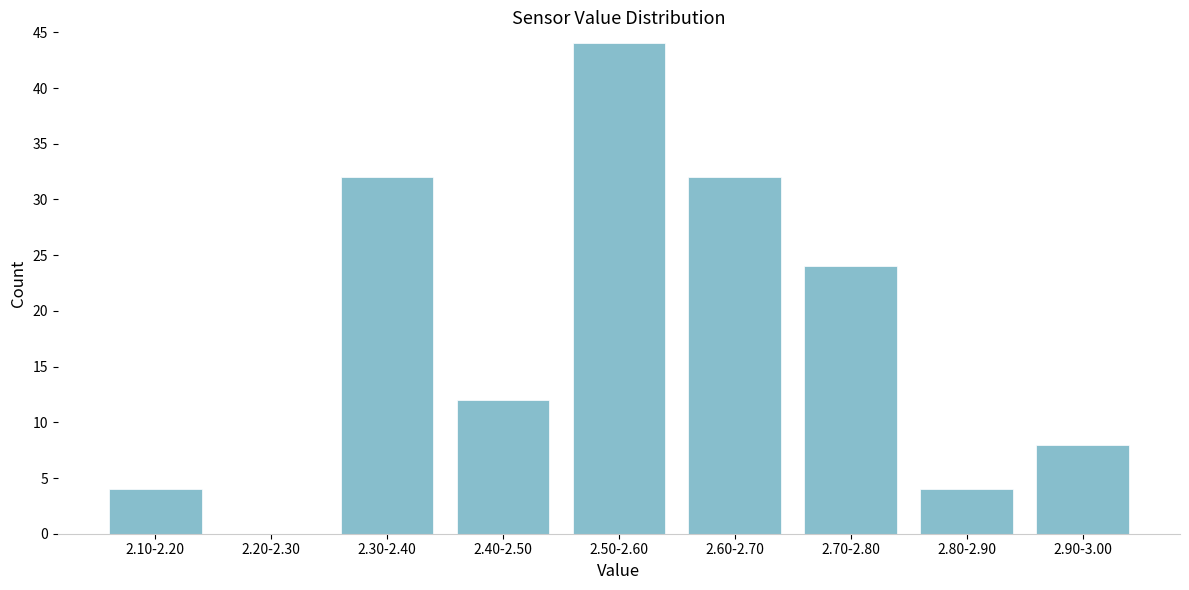

Reading right to left, extract all data points from this chart.

2.90-3.00=8	2.80-2.90=4	2.70-2.80=24	2.60-2.70=32	2.50-2.60=44	2.40-2.50=12	2.30-2.40=32	2.20-2.30=0	2.10-2.20=4